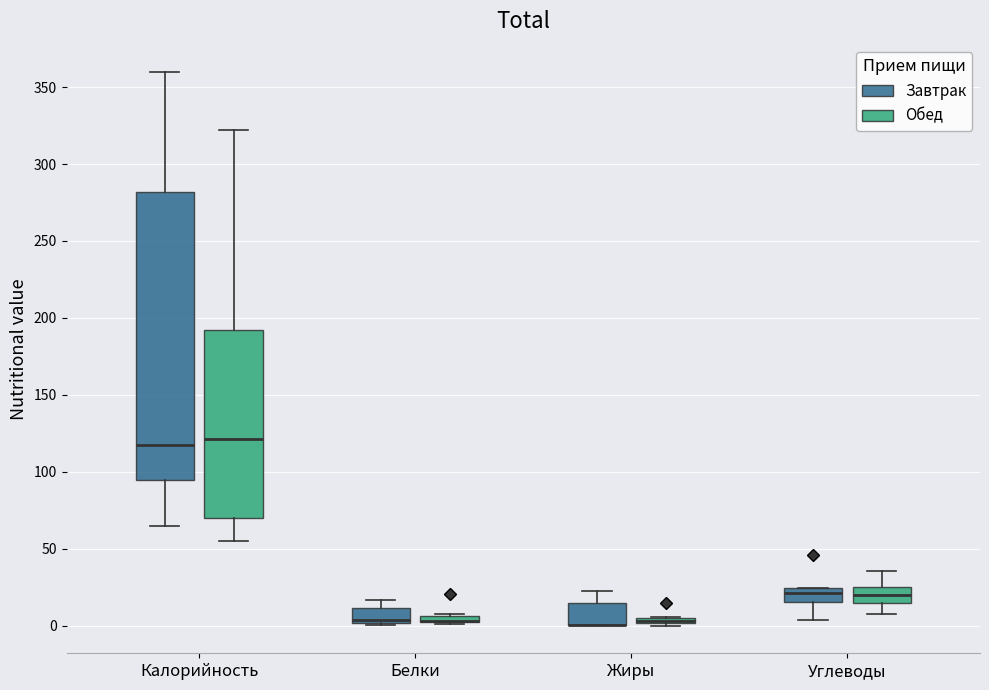

Where is the upper edge of the box for Жиры (Завтрак) on the y-axis? The values are not printed on the chart, so give them approximately, as read against the axis.

15